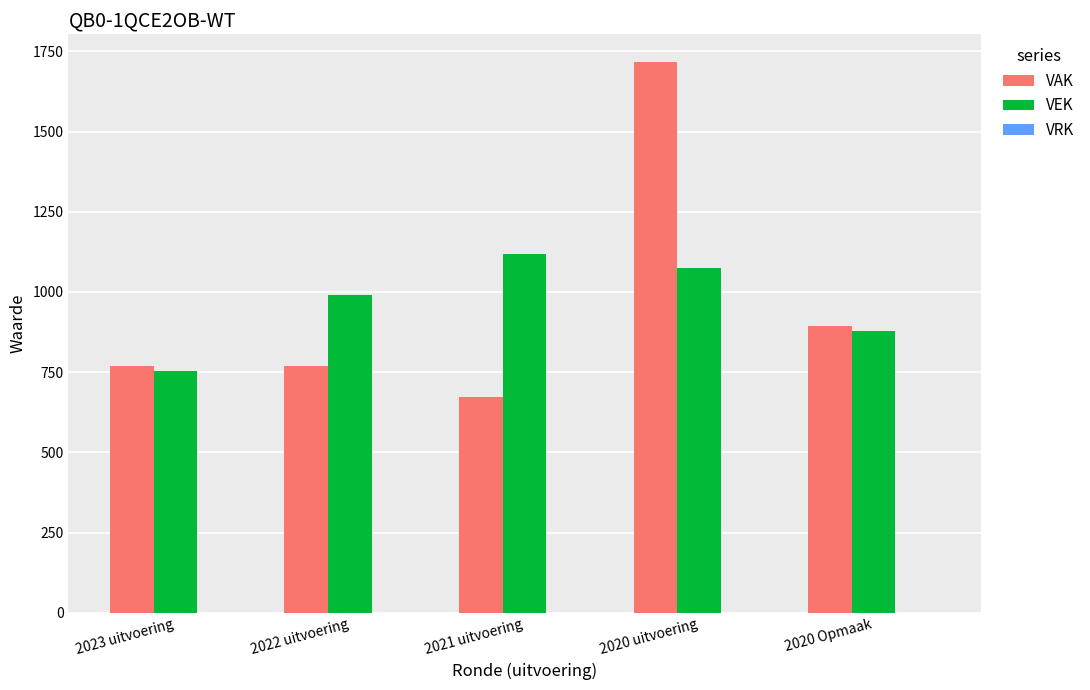

Which label corresponds to the largest value in the chart?

2020 uitvoering